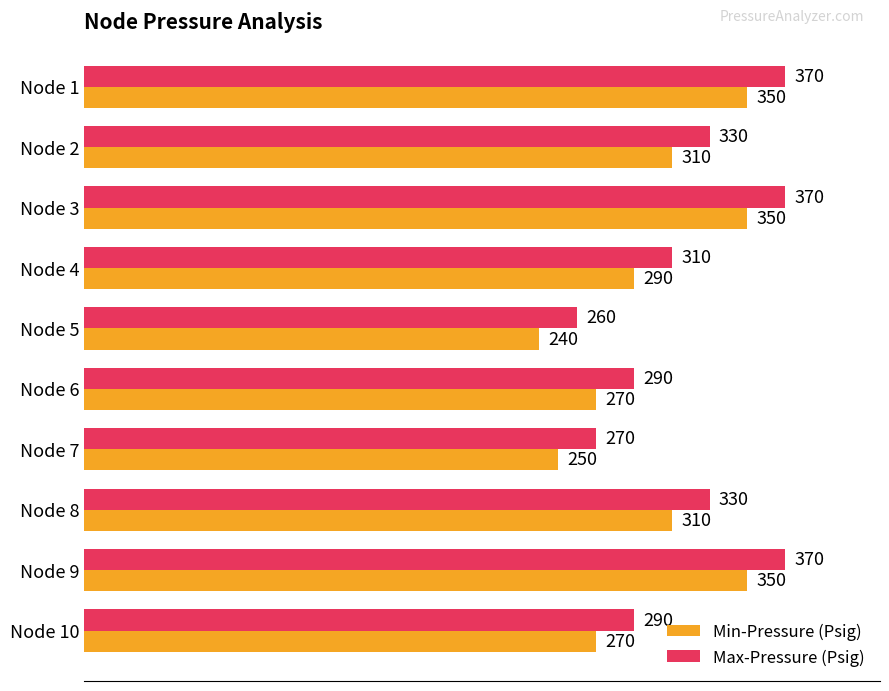

Where is Max-Pressure (Psig) nearest to the value 315?

Node 4